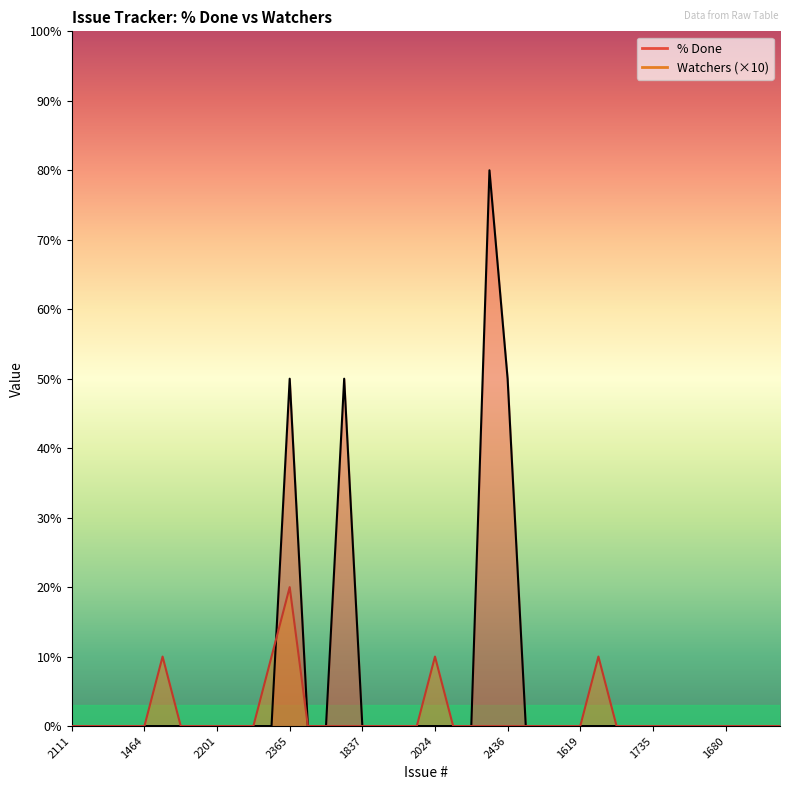

Where do Watchers and % Done first cross each other?

2088 and 2365